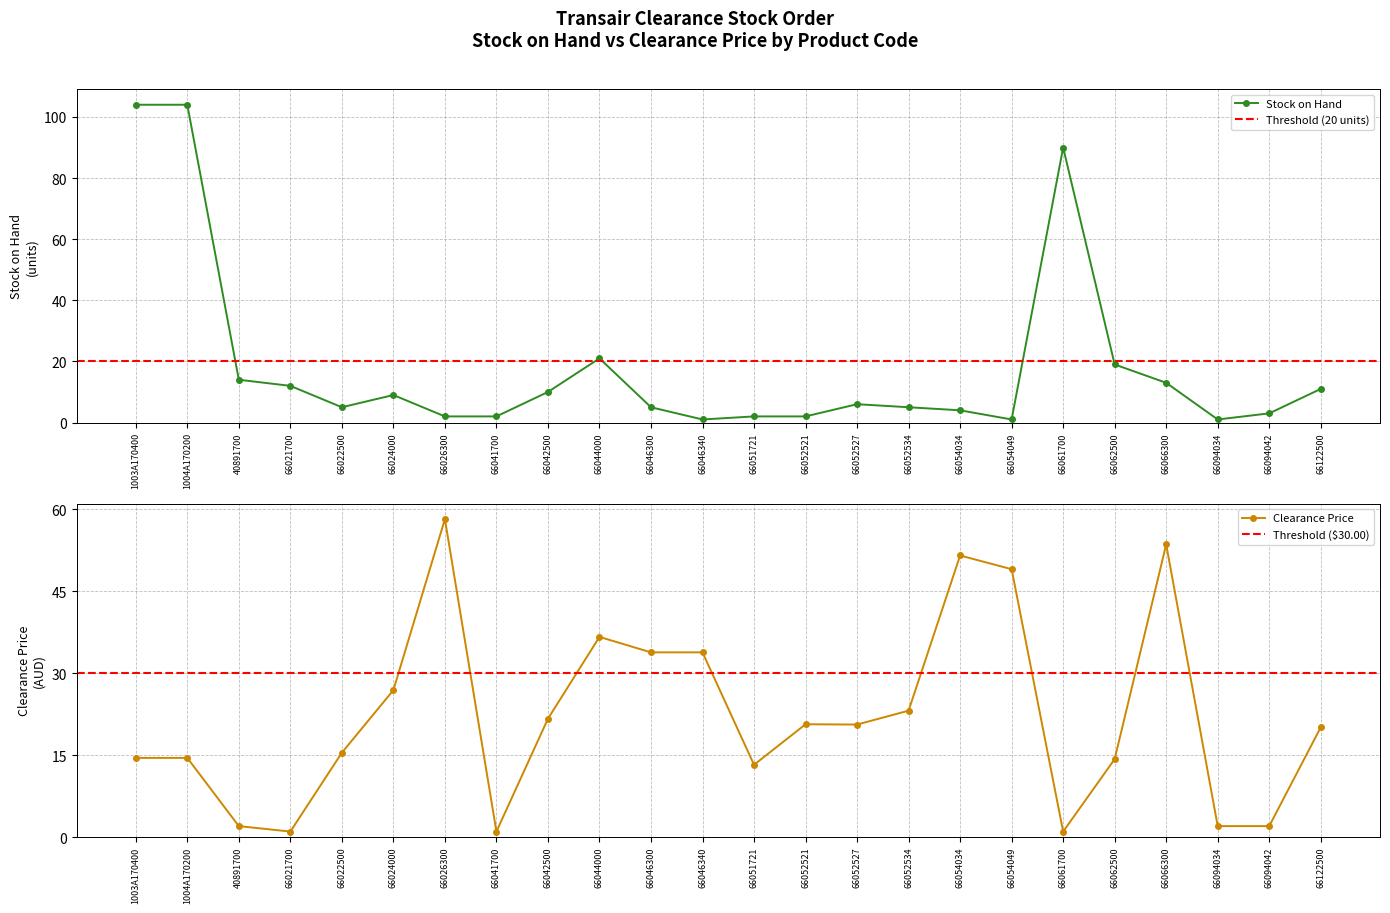

Where do CLEARANCE PRICE and Stock on Hand first cross each other?

66021700 and 66022500